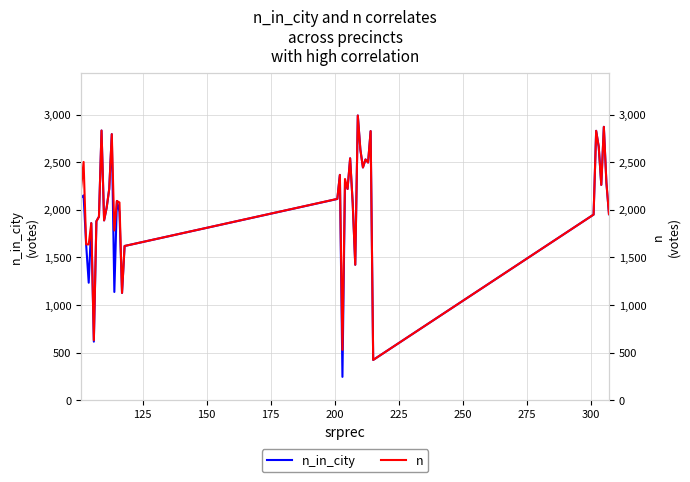

What is the maximum value for n_in_city?

2991